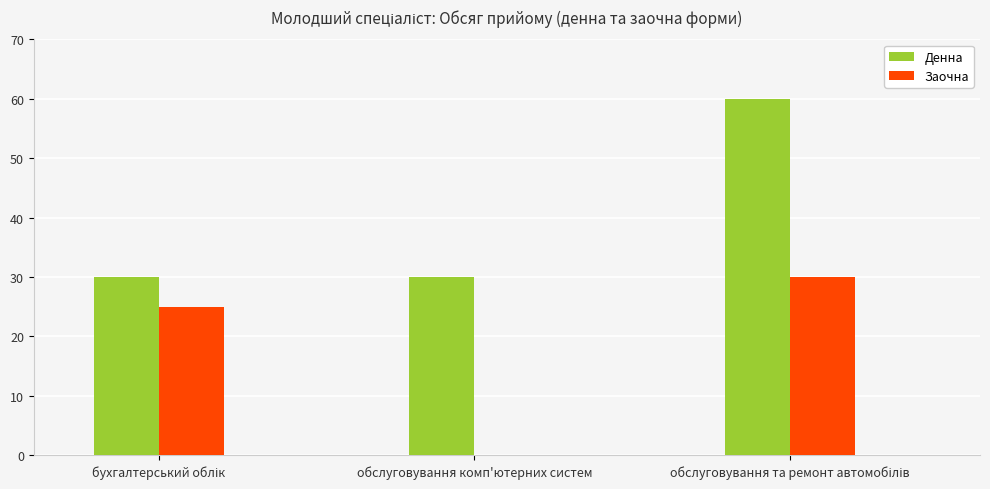

What is the sum of all Заочна values?

55